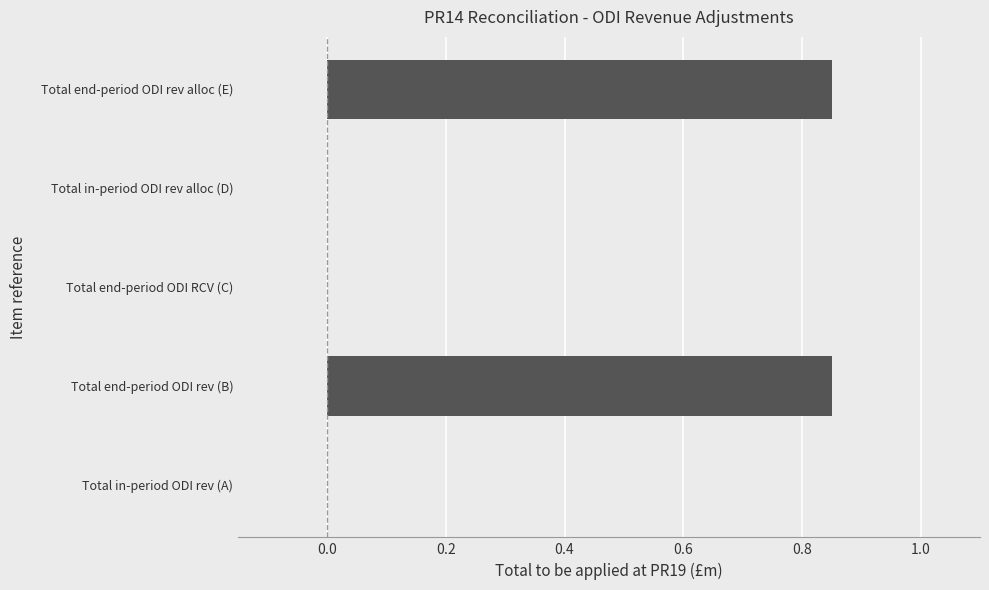

How many data points are above 0?

2